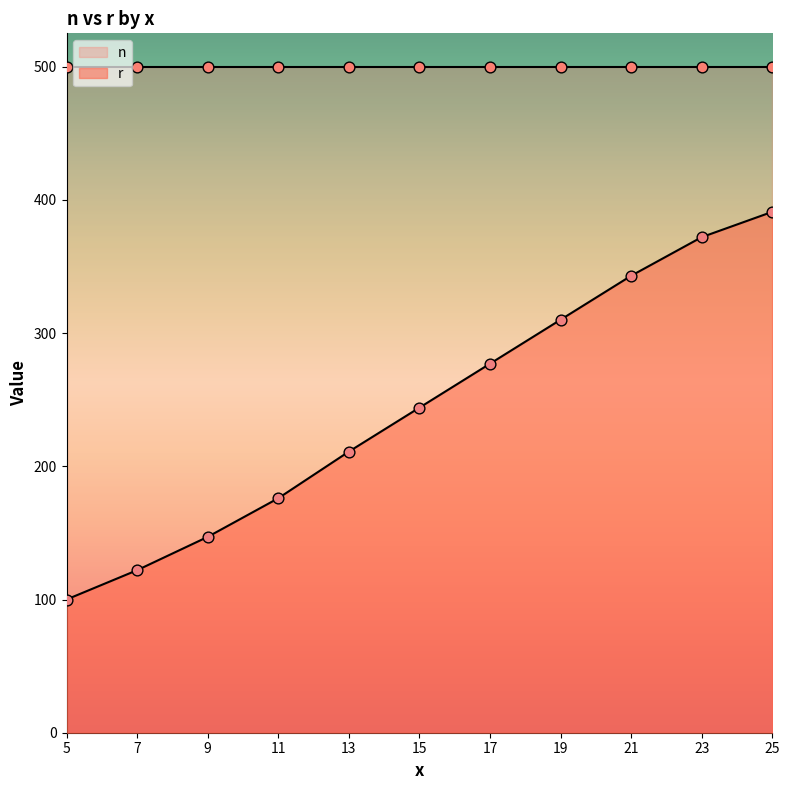

Which has a higher value, 5 or 11?

11